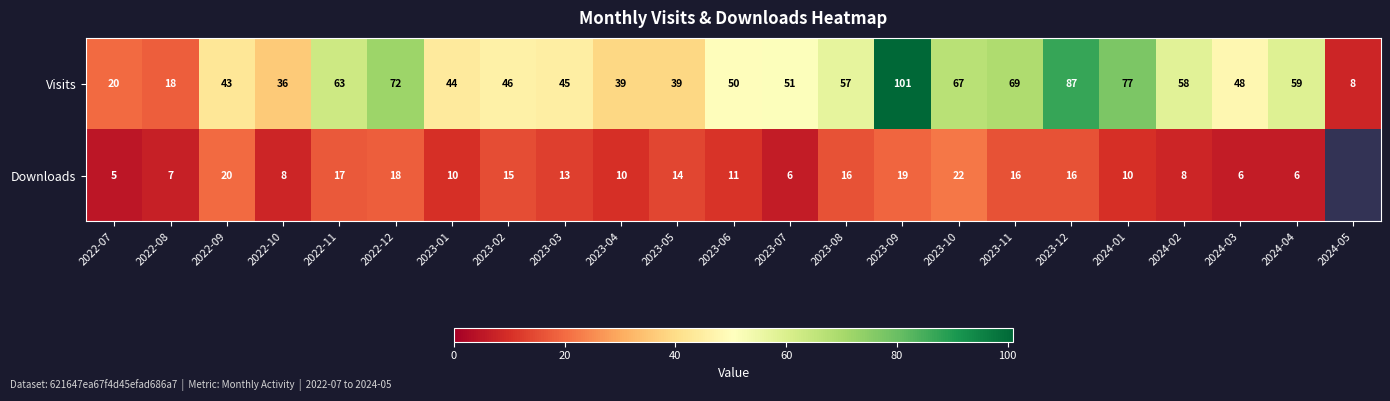

What is the spread (max minus min) of values at 2023-09?

82